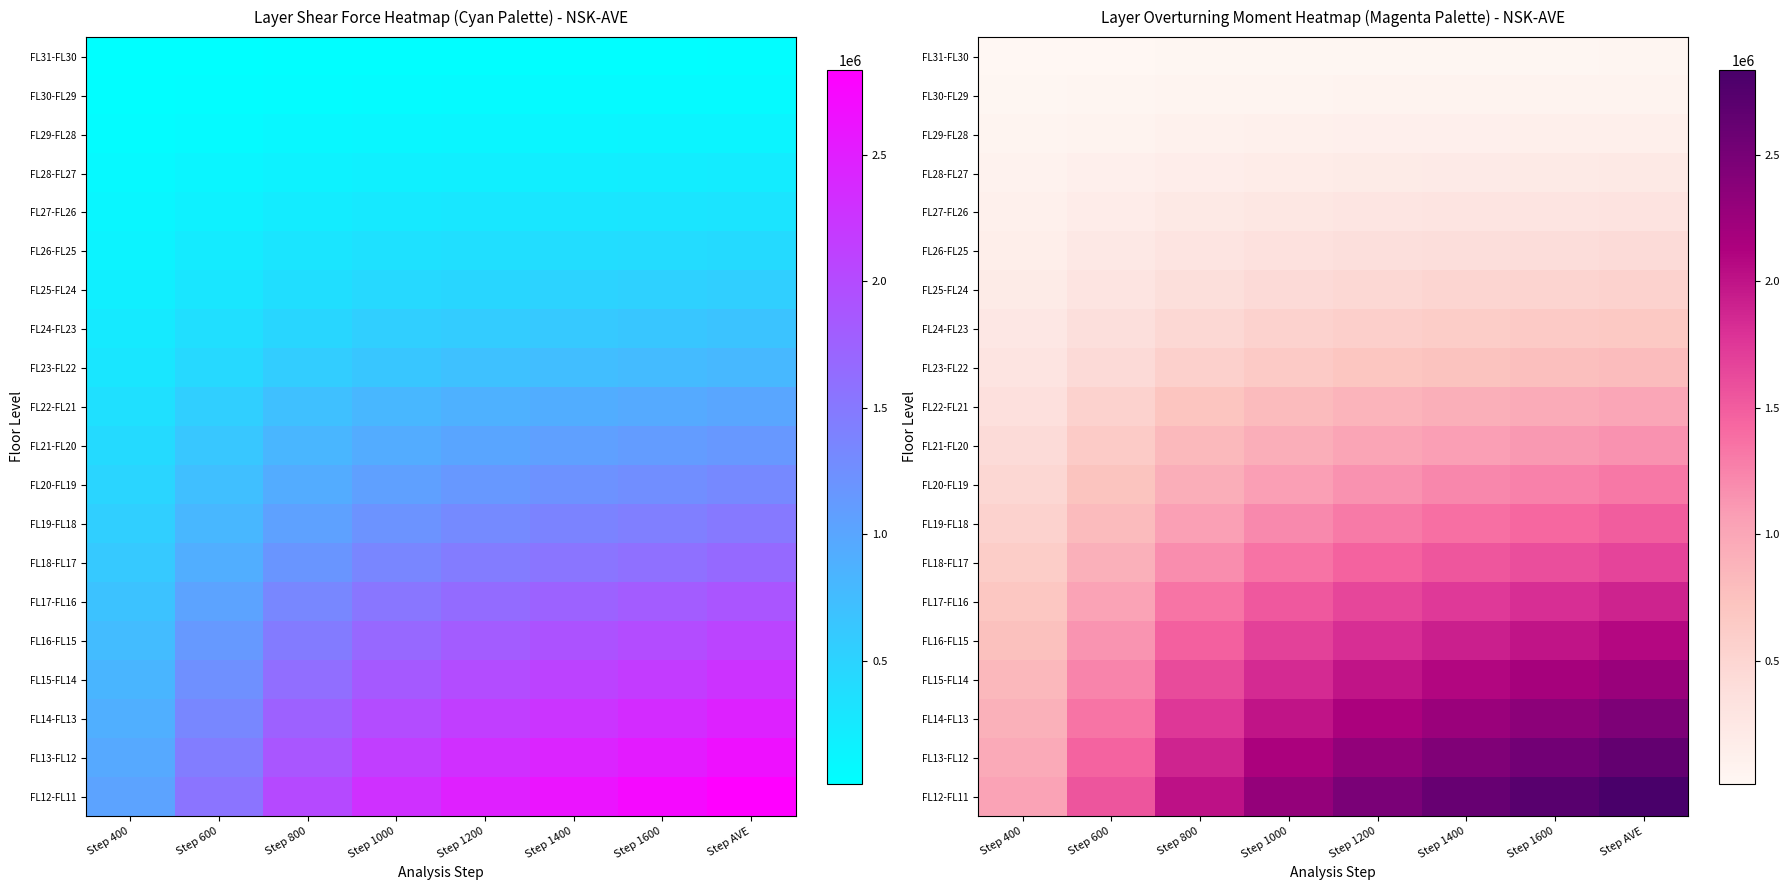

What is the sum of all FL30-FL29 values?

487238.3